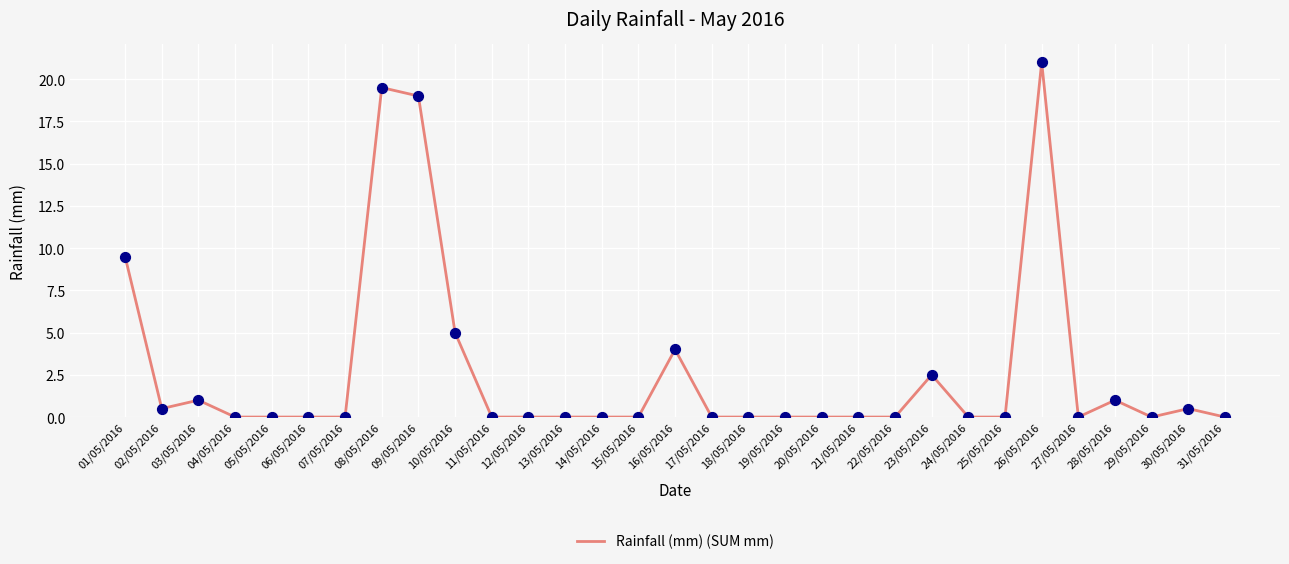

Between 04/05/2016 and 01/05/2016, which is larger?

01/05/2016